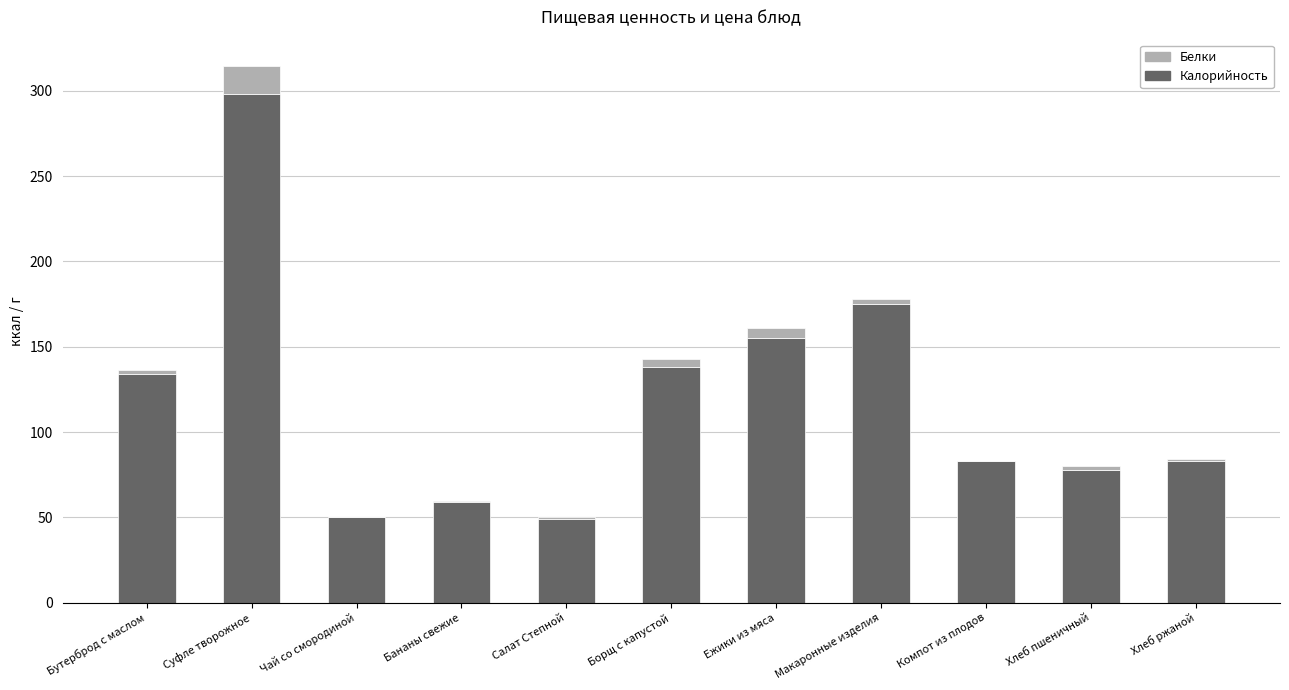

What is the total value across all series at Суфле творожное?

314.2